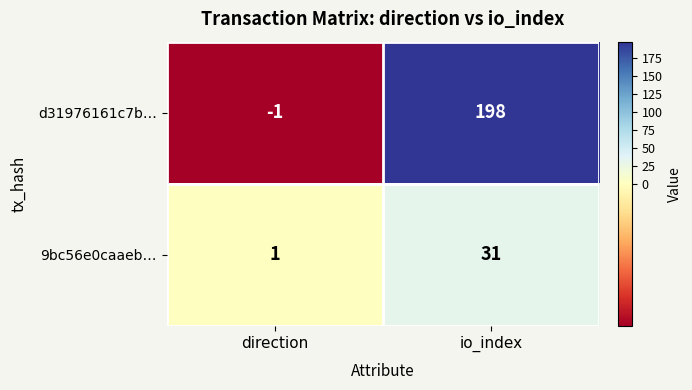

Which series has the largest range (max minus min)?

d31976161c7b…